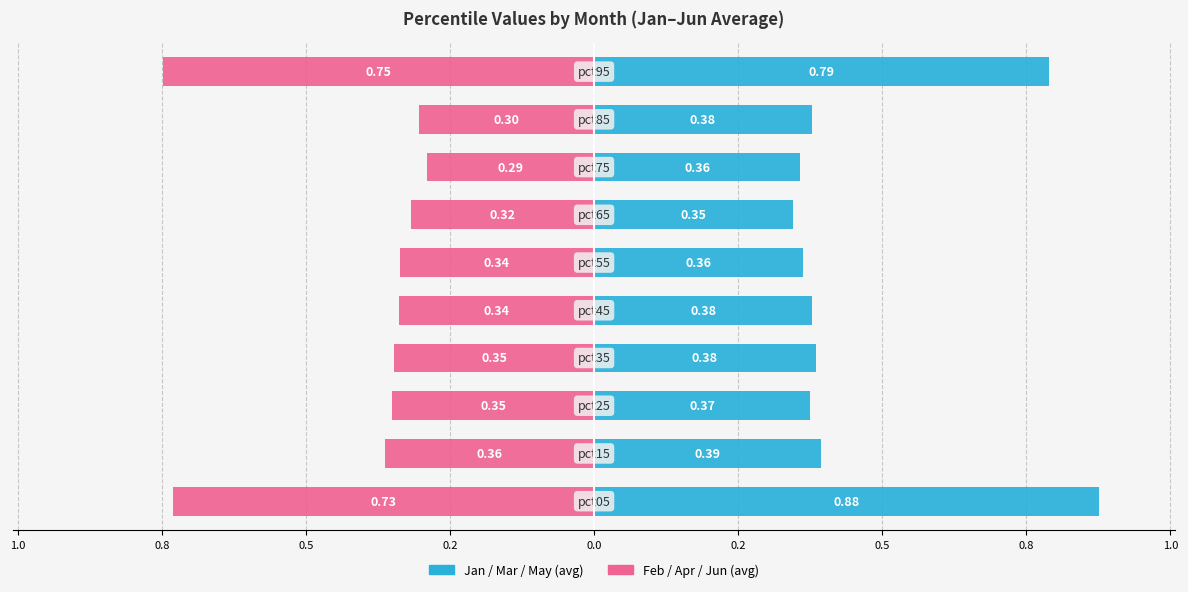

What is the difference between the maximum and minimum values in the Jan / Mar / May series?

0.5